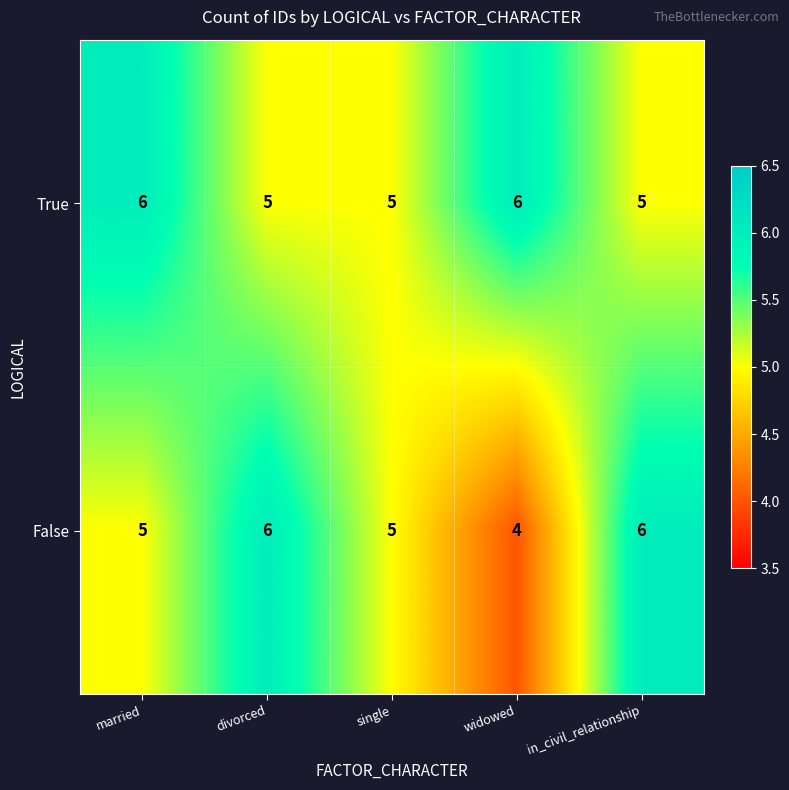

The False series shows 6 at divorced. True or false?

True